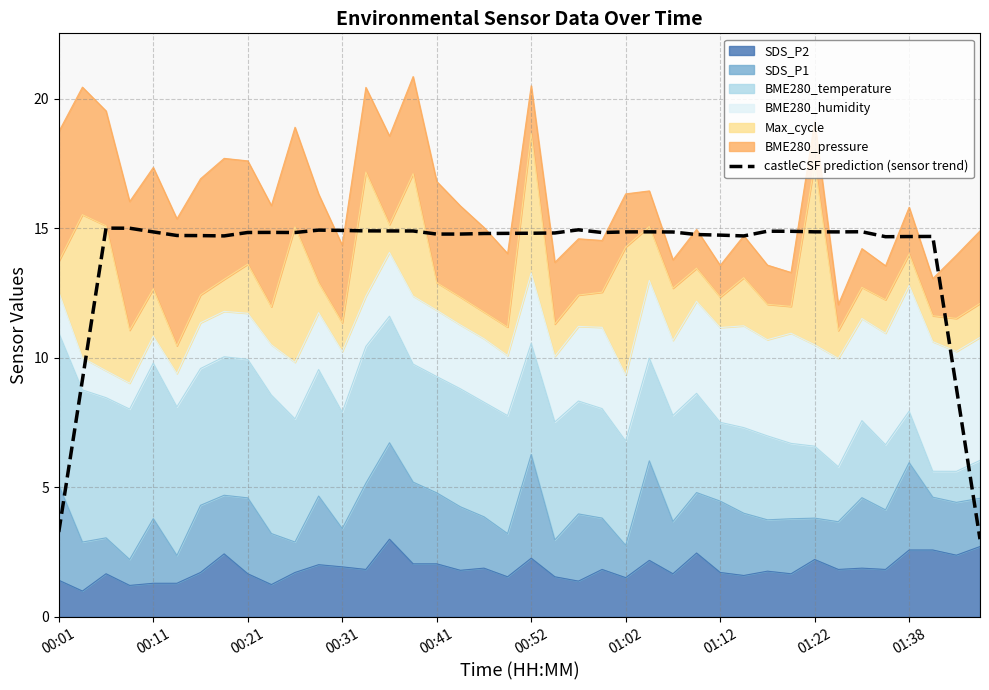

How many lines are shown in the chart?

1